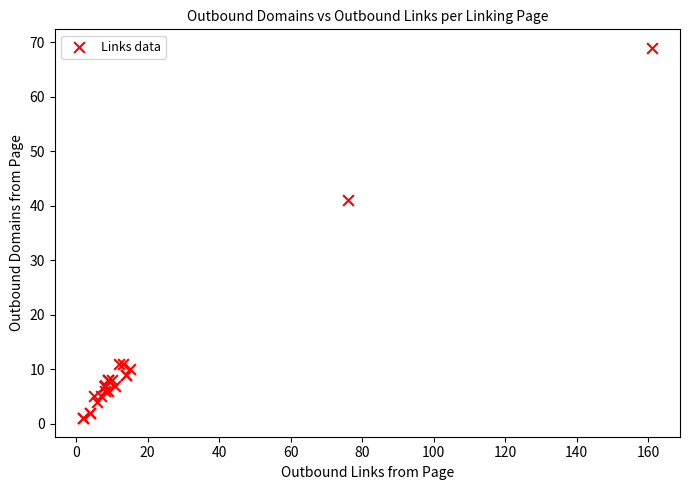

What Y value in the scatter plot is closest to 35?

41